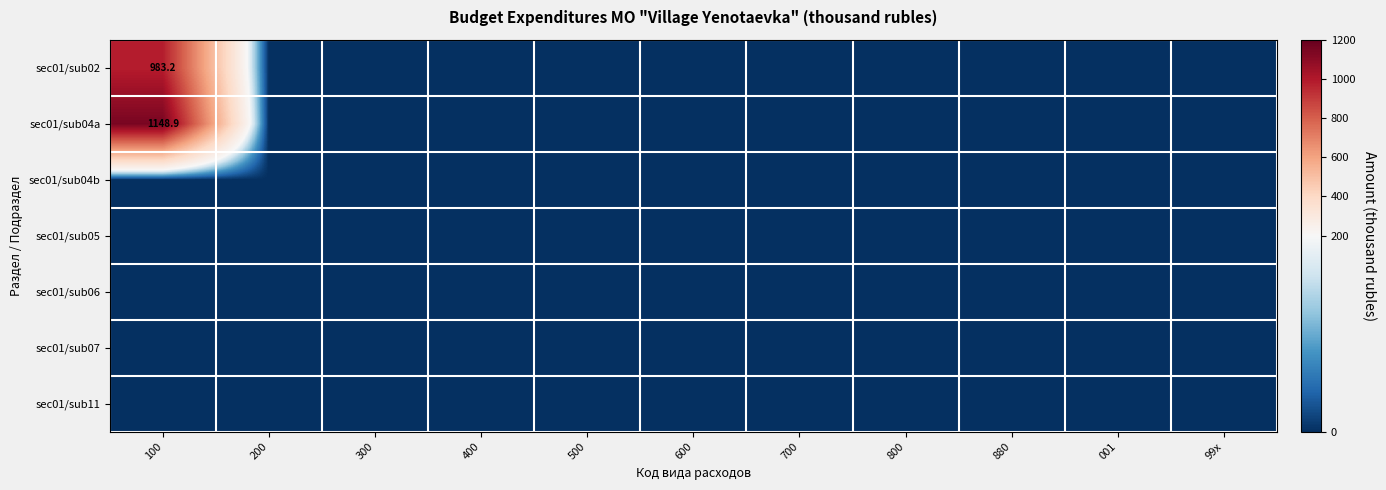

At which category is the sum across all series the highest?

100